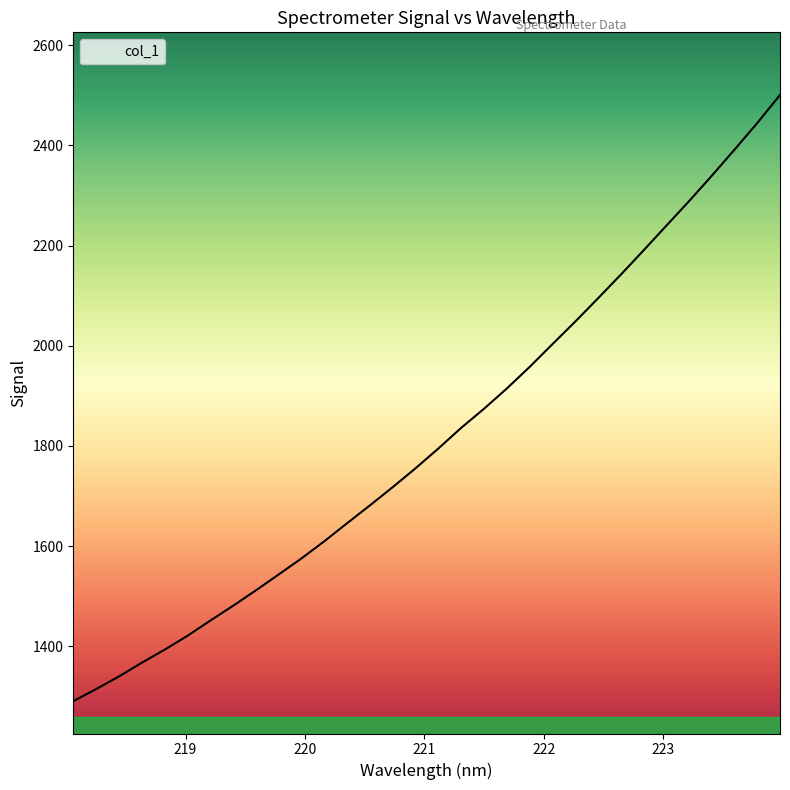

What is the minimum value shown in the chart?

1290.3